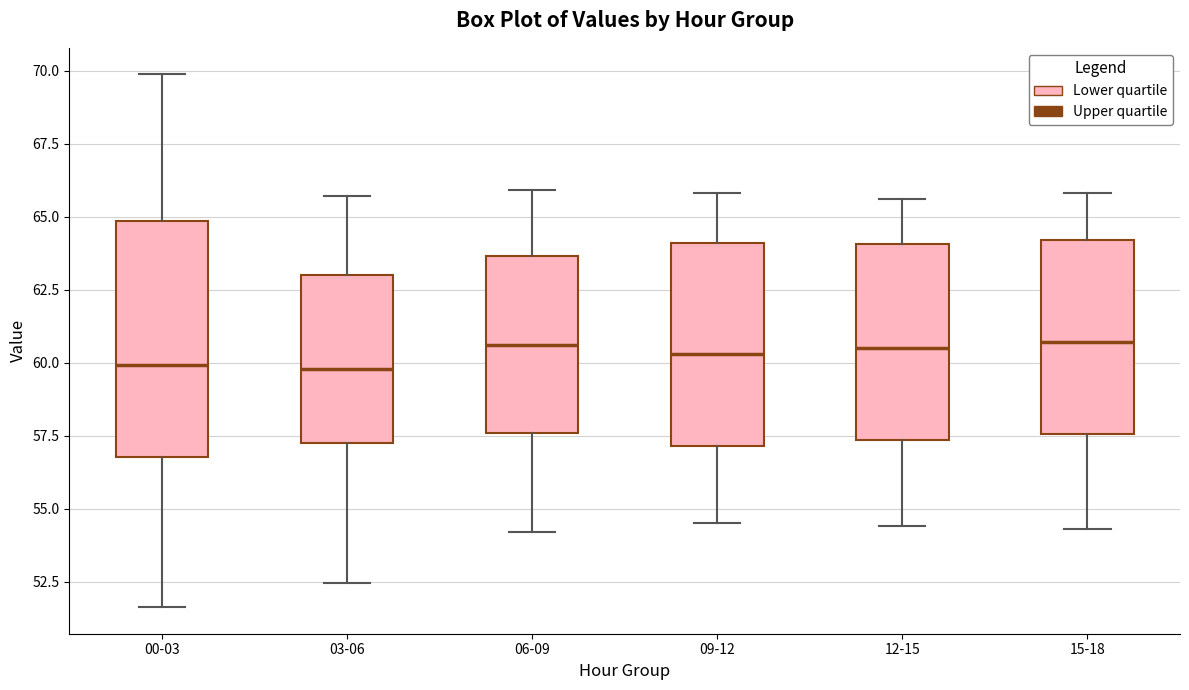

Reading left to right, transcribe this box plot: for each box, give where its median line is, the range the box spans, and where its two whiskers end, as read against the y-axis. The values are not printed on the chart, so give them approximately, as read against the axis.

00-03: median 60.0, box 57.0 to 65.0, whiskers 51.5 to 70.0
03-06: median 60.0, box 57.5 to 63.0, whiskers 52.5 to 65.5
06-09: median 60.5, box 57.5 to 63.5, whiskers 54.0 to 66.0
09-12: median 60.5, box 57.0 to 64.0, whiskers 54.5 to 66.0
12-15: median 60.5, box 57.5 to 64.0, whiskers 54.5 to 65.5
15-18: median 60.5, box 57.5 to 64.0, whiskers 54.5 to 66.0